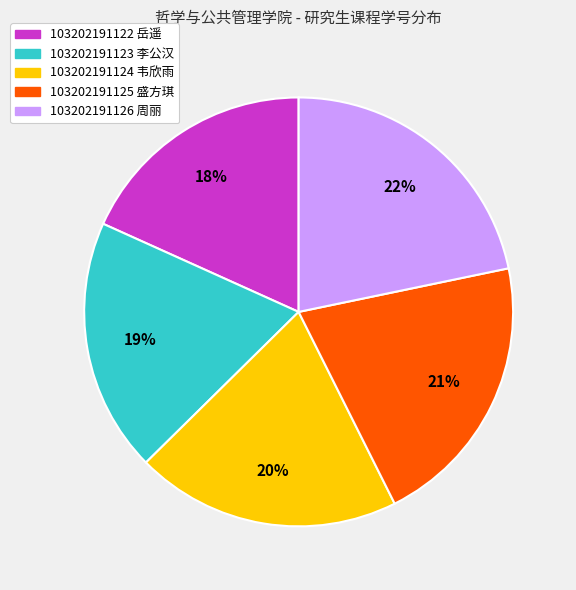

To the nearest percent, what is the average slice percentage?

20%